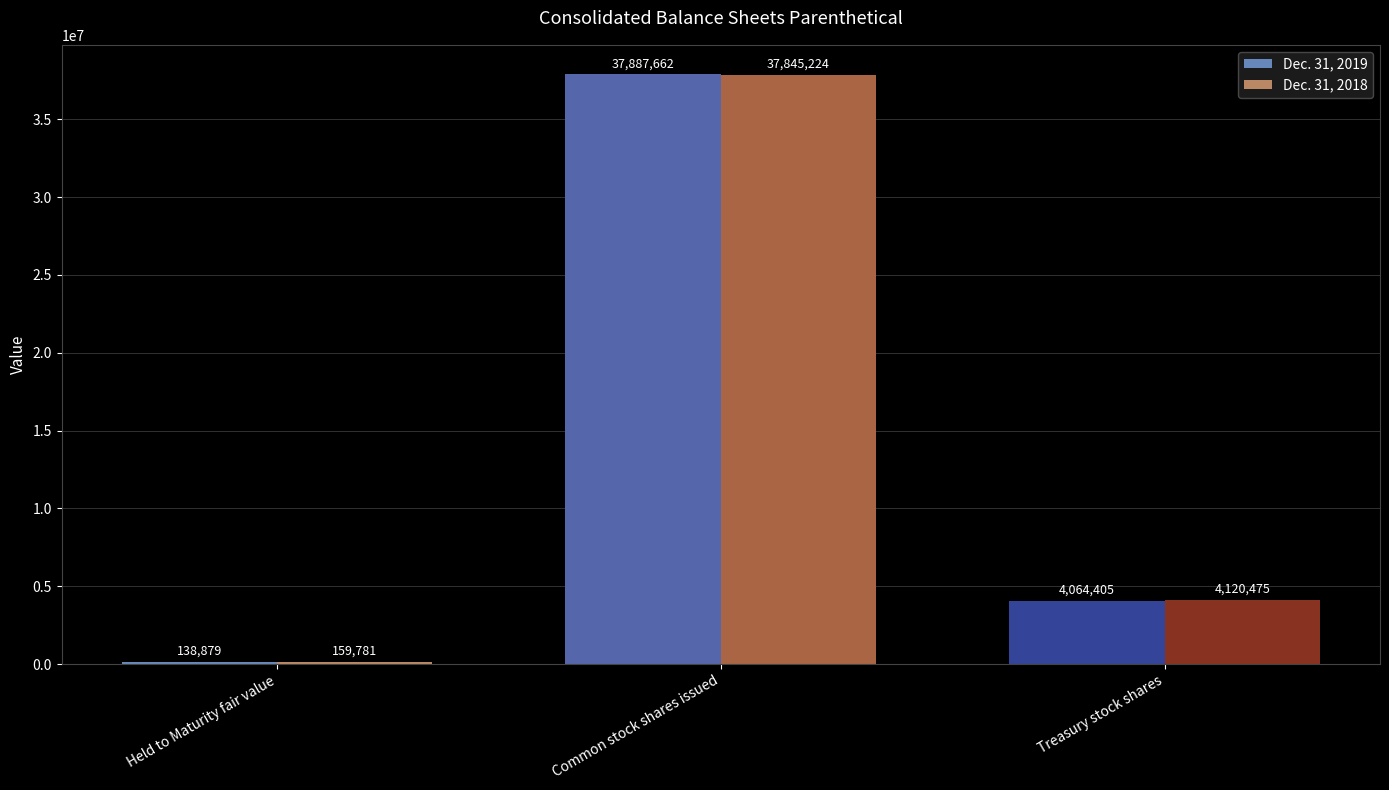

What is the maximum value shown in the chart?

37887662